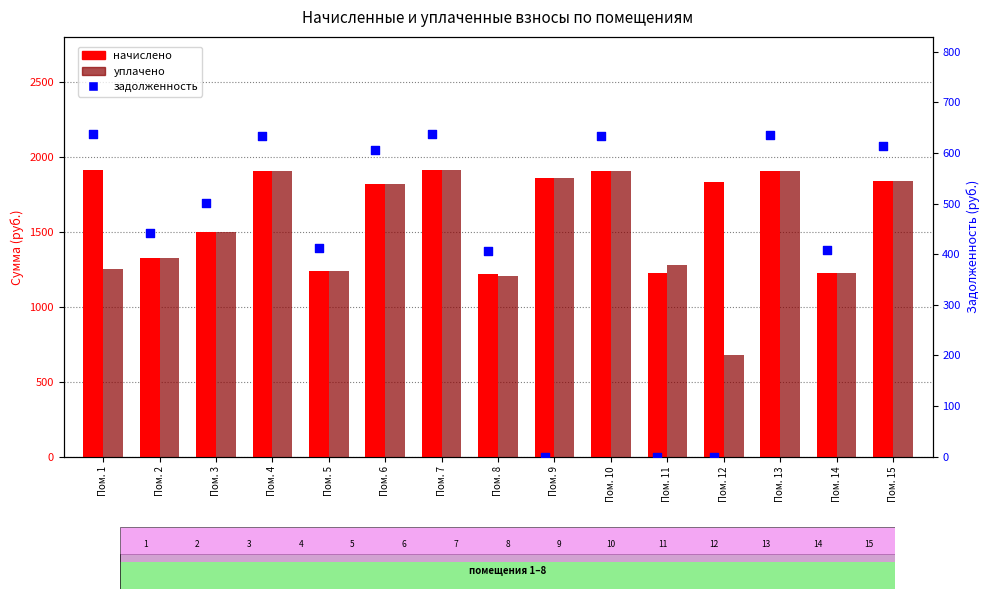

Which series reaches the minimum Y coordinate?

задолженность